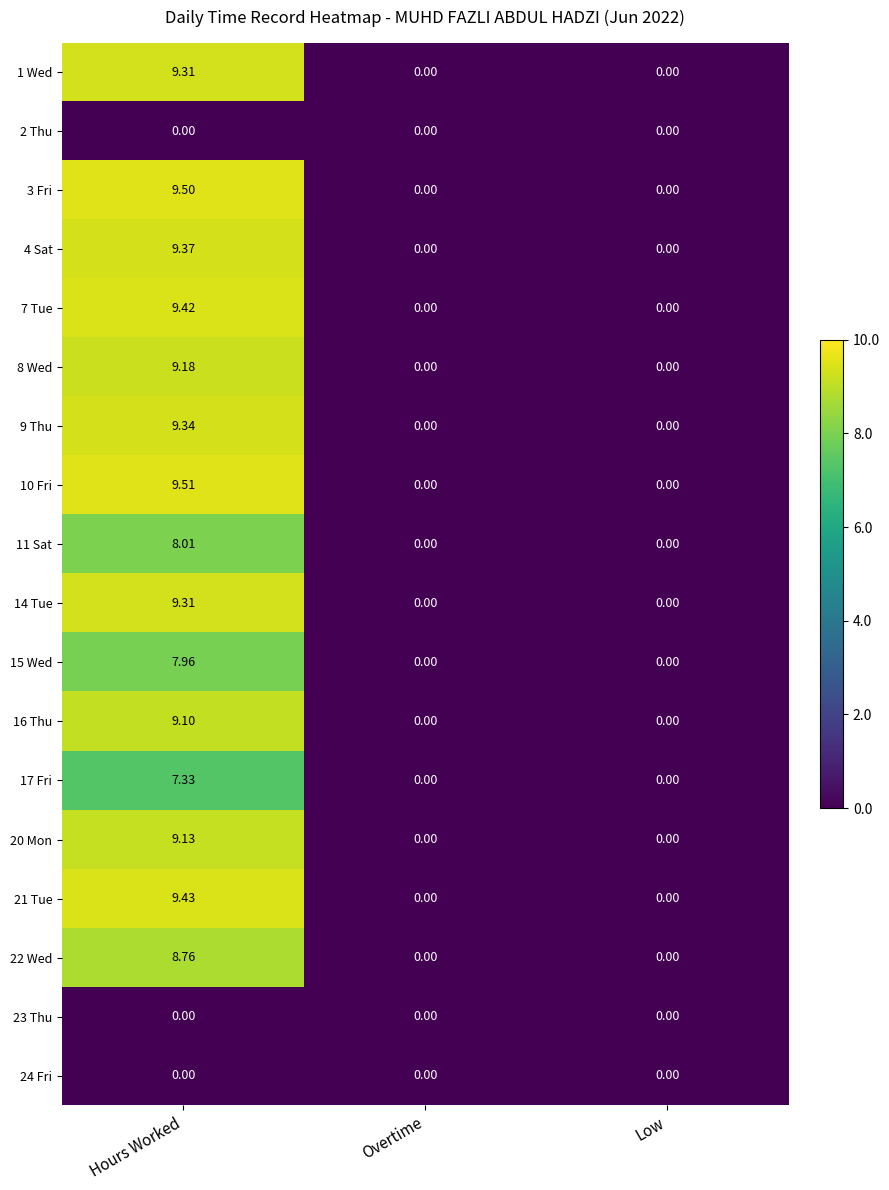

Is the value of 7 Tue at Low greater than the value of 10 Fri at Hours Worked?

No